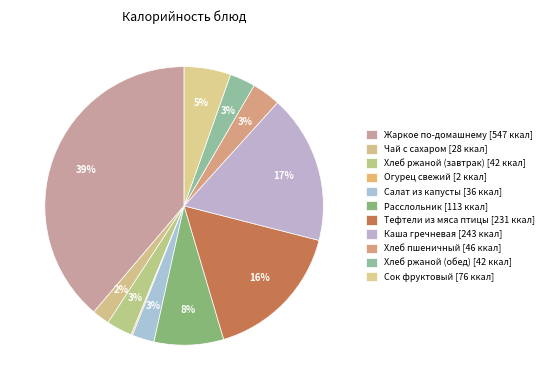

To the nearest percent, what is the average slice percentage?

9%